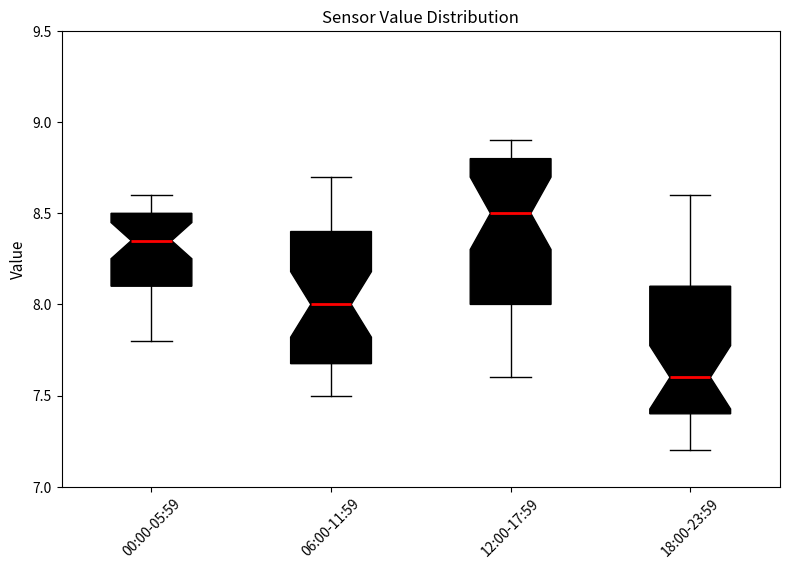

Where is the lower edge of the box for 06:00-11:59 on the y-axis? The values are not printed on the chart, so give them approximately, as read against the axis.

7.70